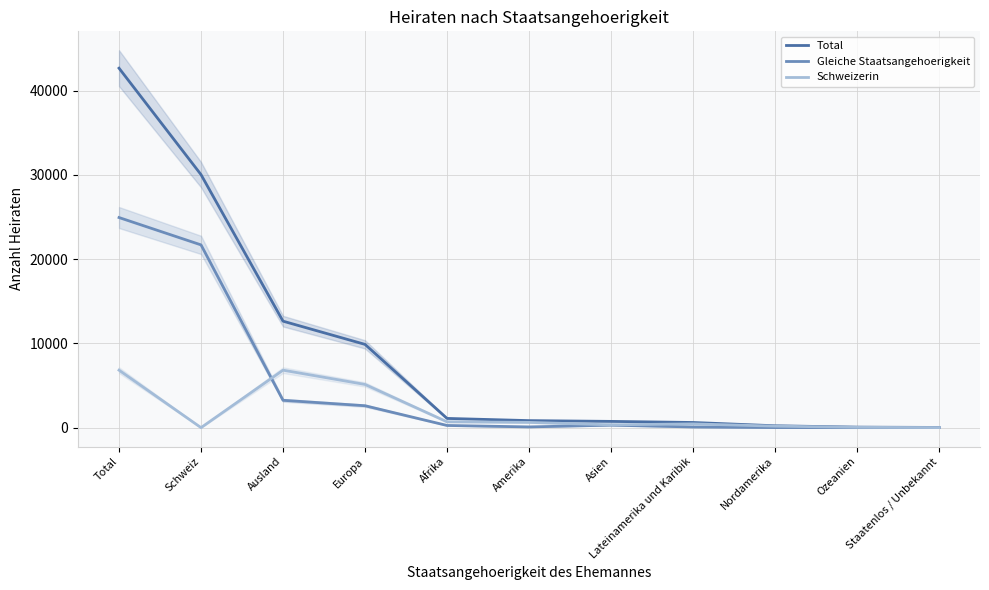

At which label does Gleiche Staatsangehoerigkeit reach its minimum?

Ozeanien